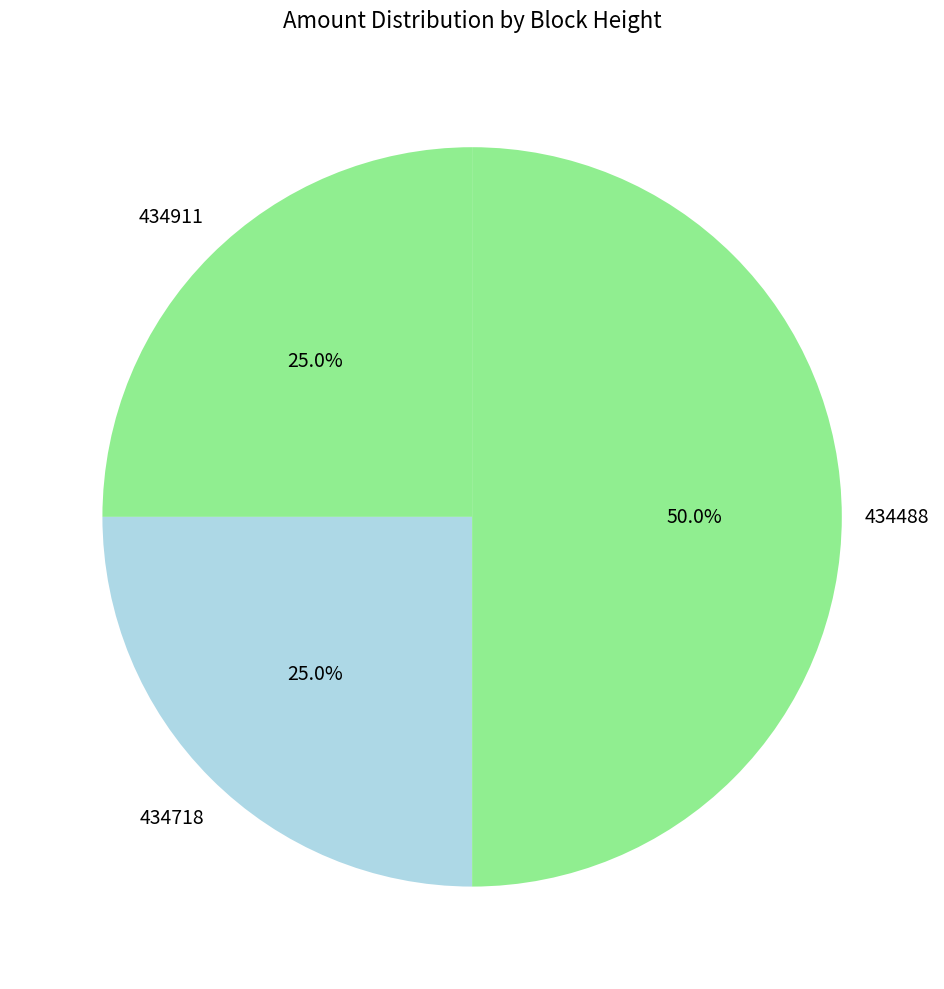

Is there a majority slice in this chart?

No